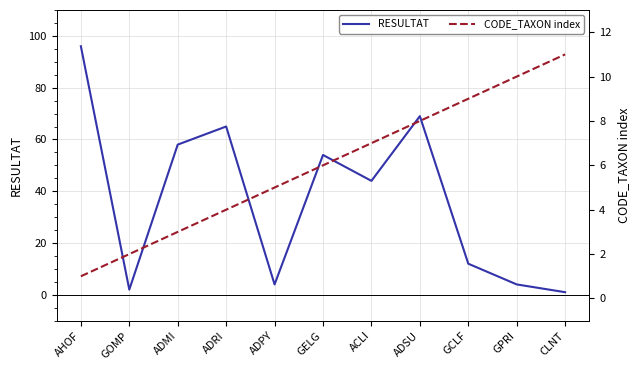

Does the chart display data point markers on the line(s)?

No